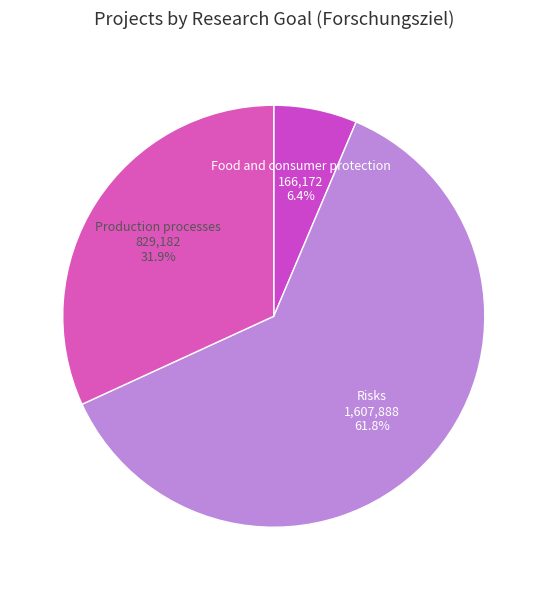

Which slice is the largest?

Risks